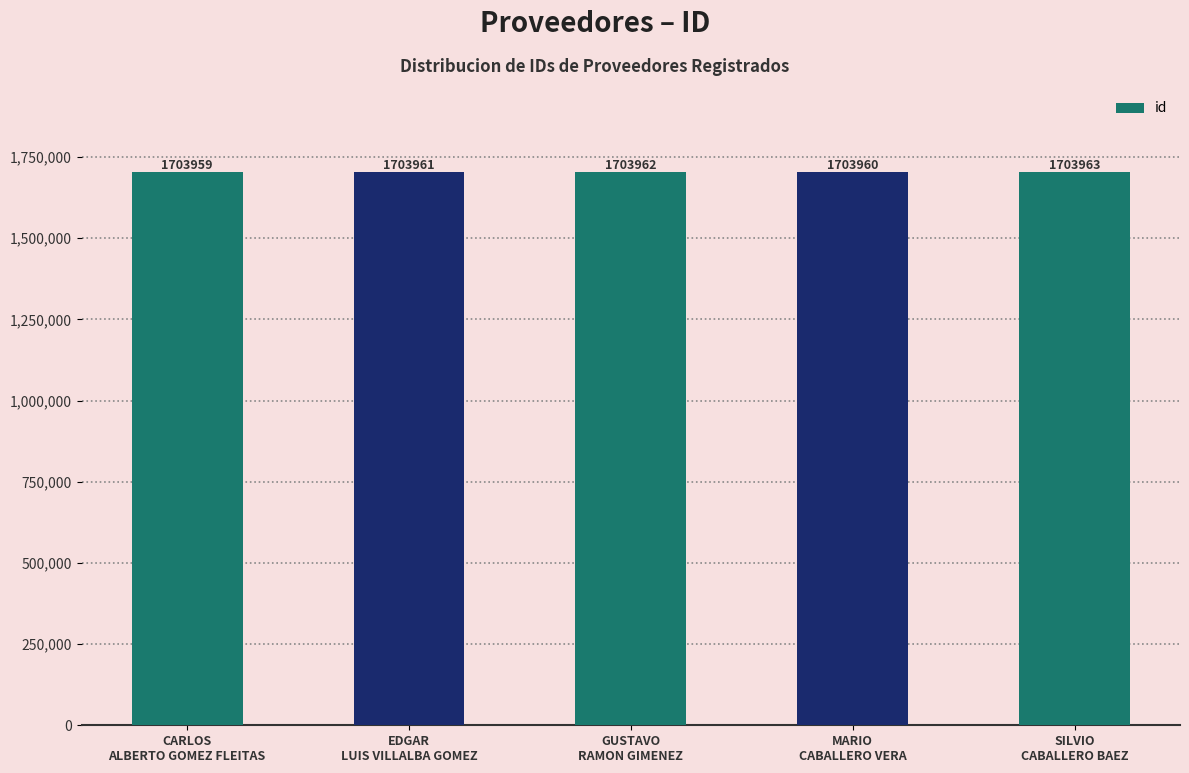

What is the difference between the maximum and minimum values?

4